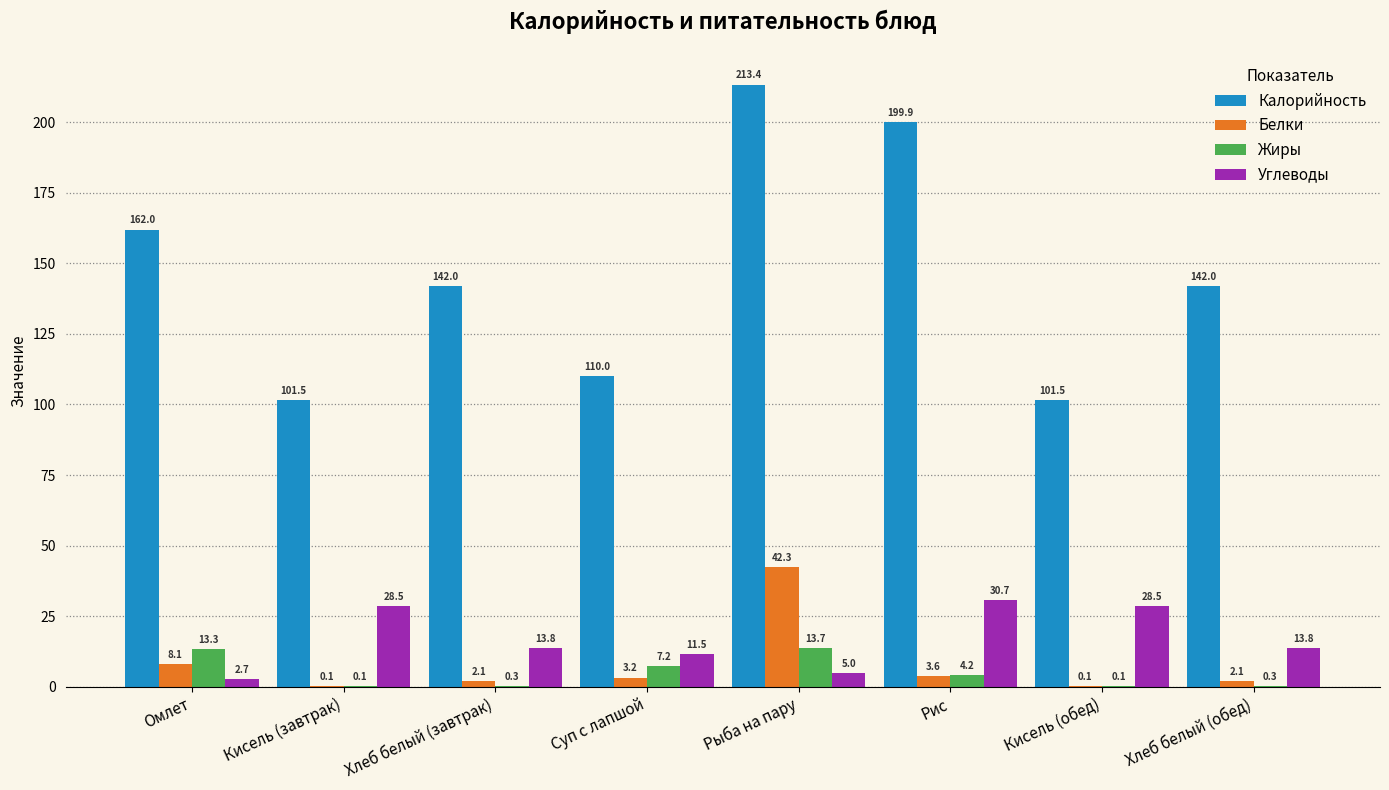

Does the chart contain stacked bars?

No